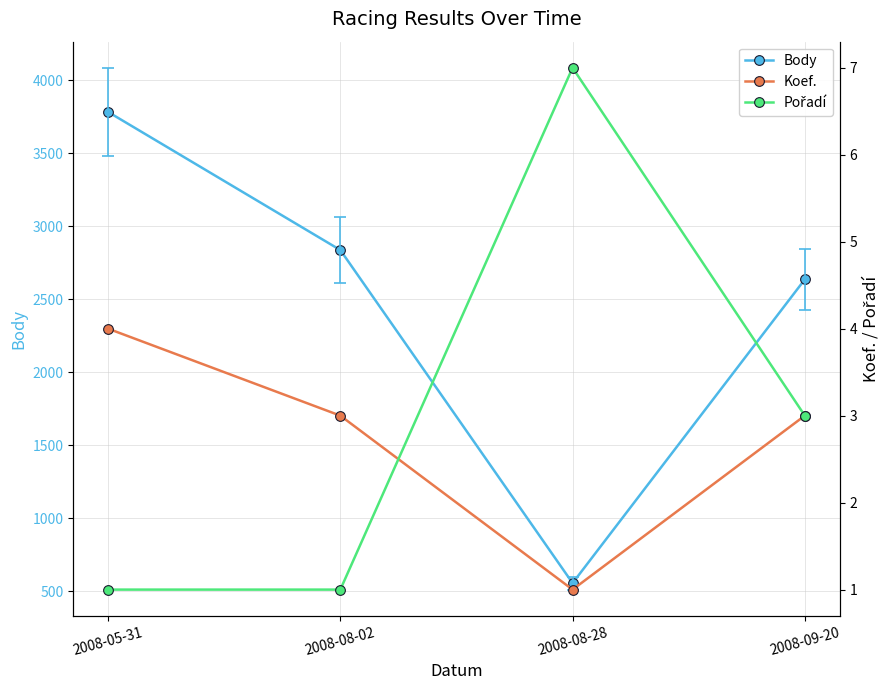

At which category is the sum across all series the highest?

2008-05-31